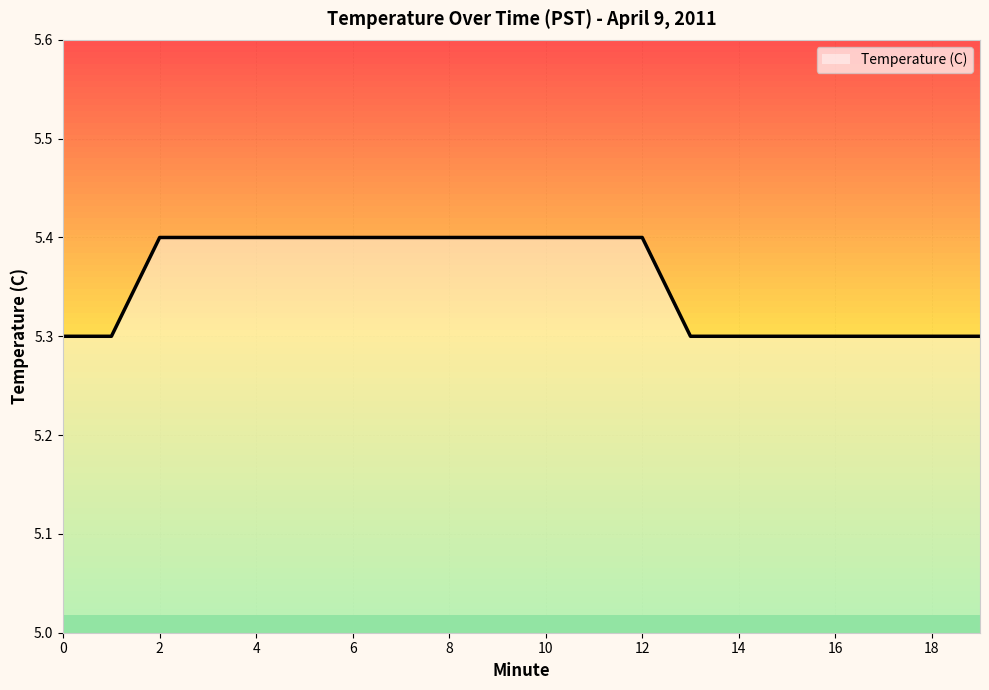

What is the change in value from 3 to 14?

-0.1